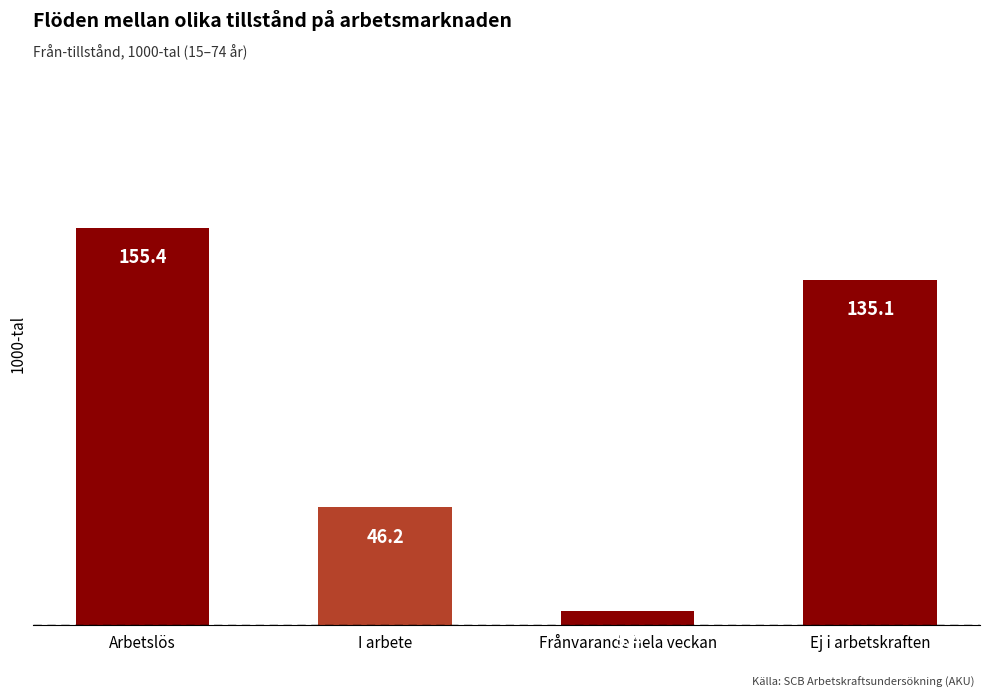

Reading left to right, what are all the values shown in this chart?

155.4	46.2	5.4	135.1